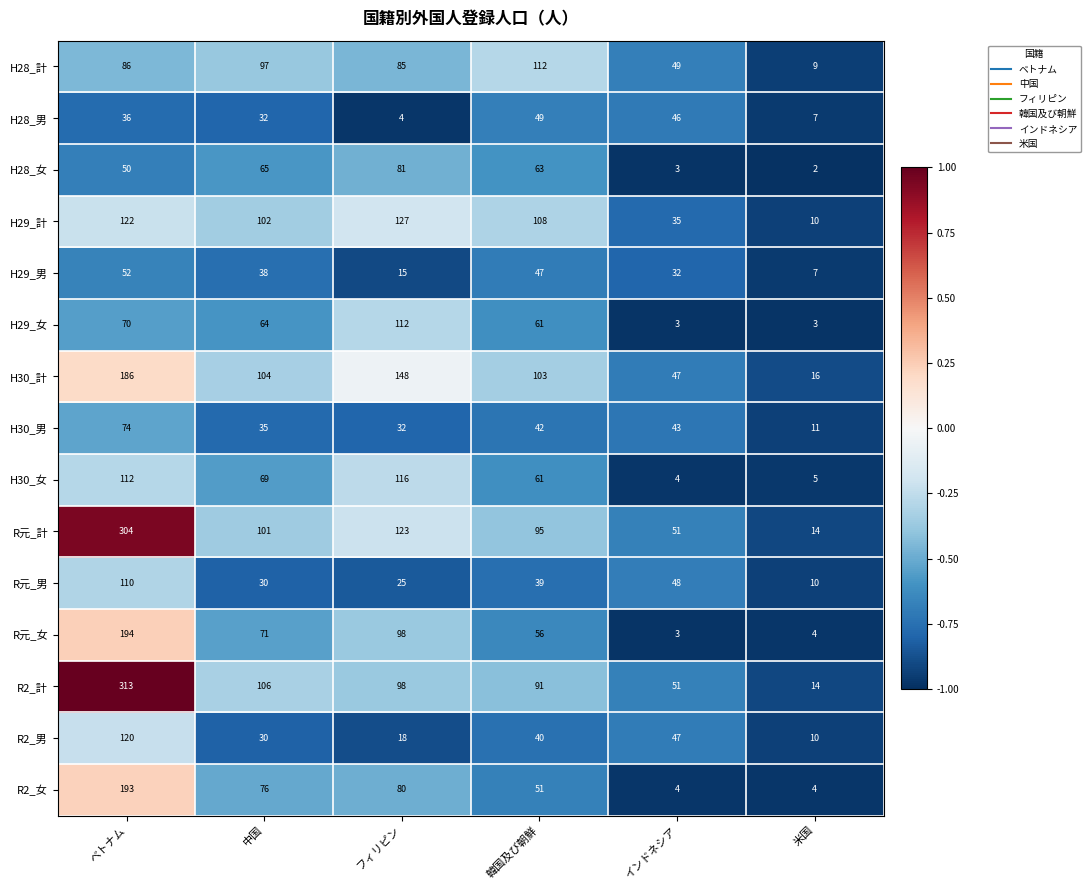

What is the difference between the second highest and minimum values in the H30_女 series?

108